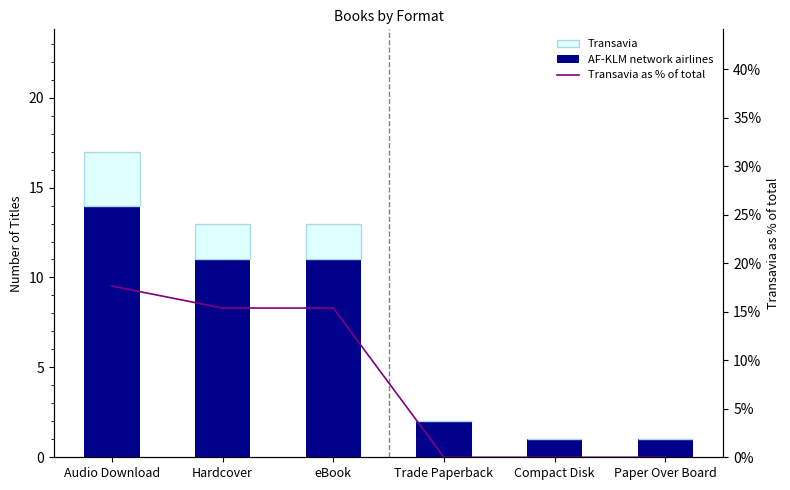

True or false: AF-KLM network airlines has a value of 1.0 at Compact Disk.

True